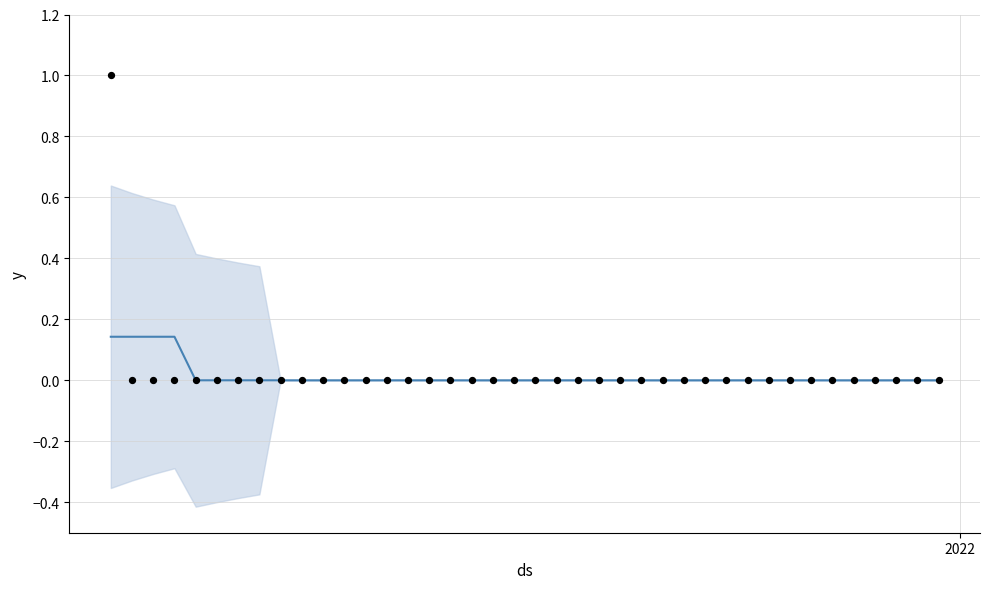

Which series has the largest total across all categories?

observed